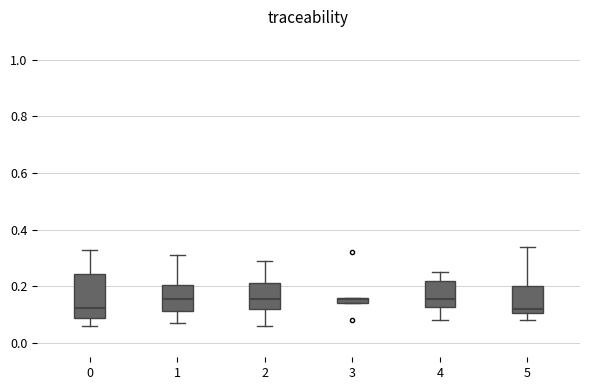

Where is the lower edge of the box at x = 3 on the y-axis? The values are not printed on the chart, so give them approximately, as read against the axis.

0.14